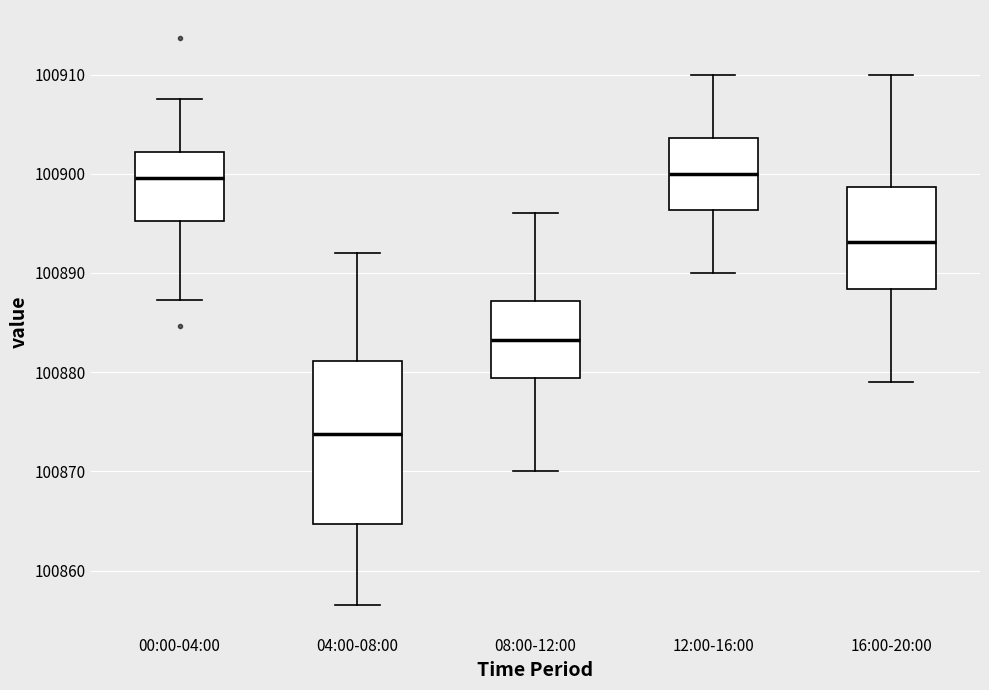

Reading left to right, read every box against the y-axis: the position of its median line, the range the box covers, and the ends of its whiskers. The values are not printed on the chart, so give them approximately, as read against the axis.

00:00-04:00: median 100900, box 100895 to 100902, whiskers 100887 to 100908
04:00-08:00: median 100874, box 100865 to 100881, whiskers 100857 to 100892
08:00-12:00: median 100883, box 100879 to 100887, whiskers 100870 to 100896
12:00-16:00: median 100900, box 100896 to 100904, whiskers 100890 to 100910
16:00-20:00: median 100893, box 100888 to 100899, whiskers 100879 to 100910